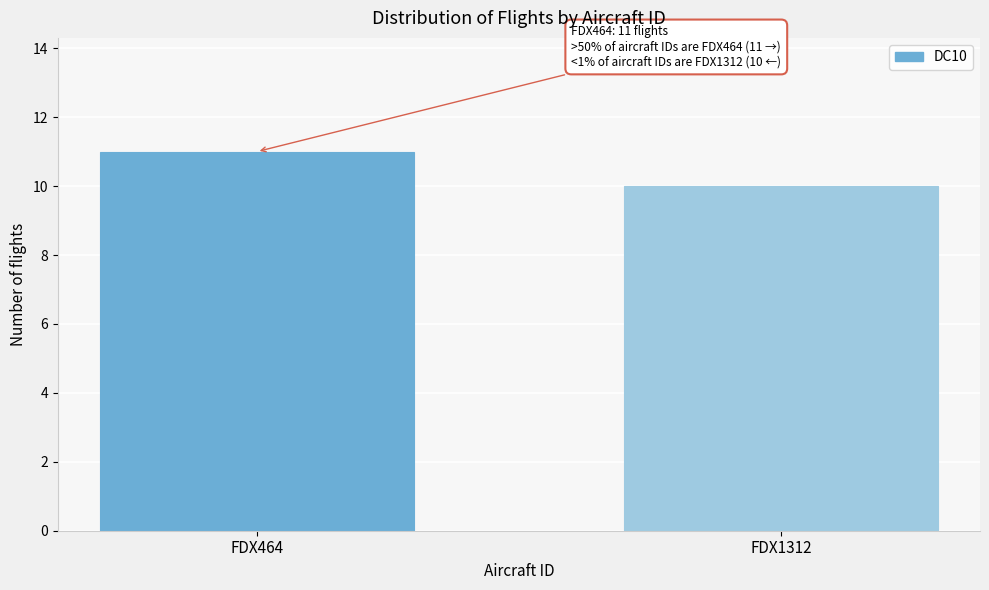

Reading left to right, transcribe all the data shown in this chart.

FDX464=11	FDX1312=10